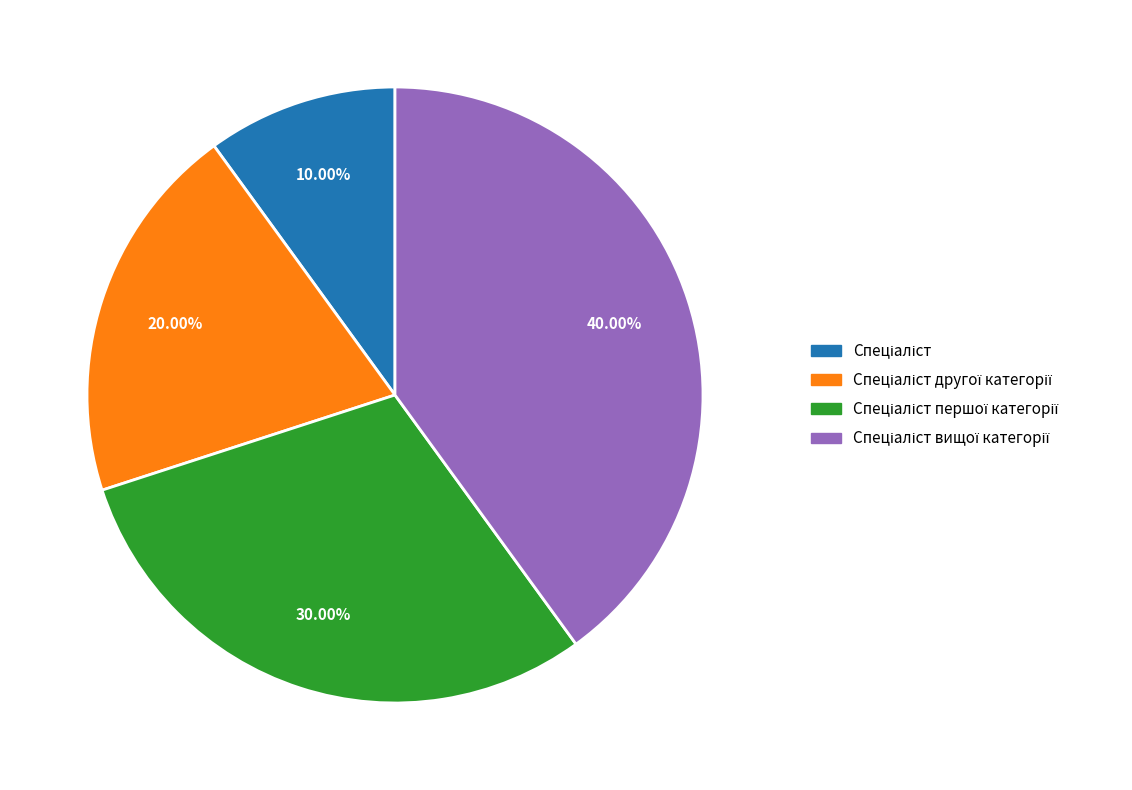

Does any single category account for the majority?

No